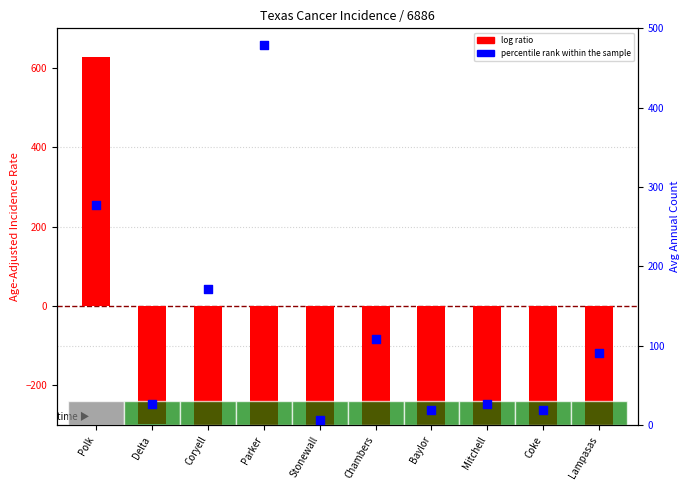

At how many categories does at least one series exceed 329?

2